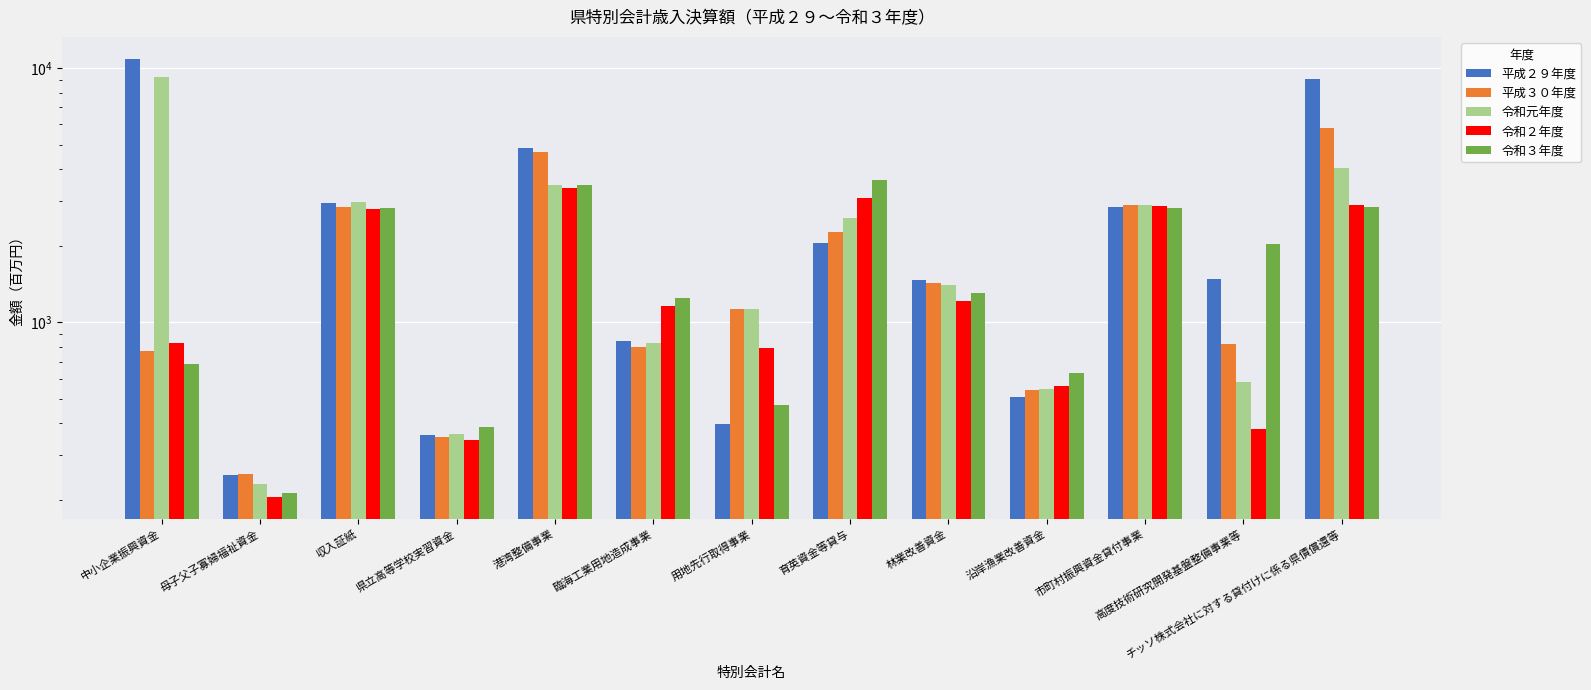

What is the maximum value shown in the chart?

10879.0